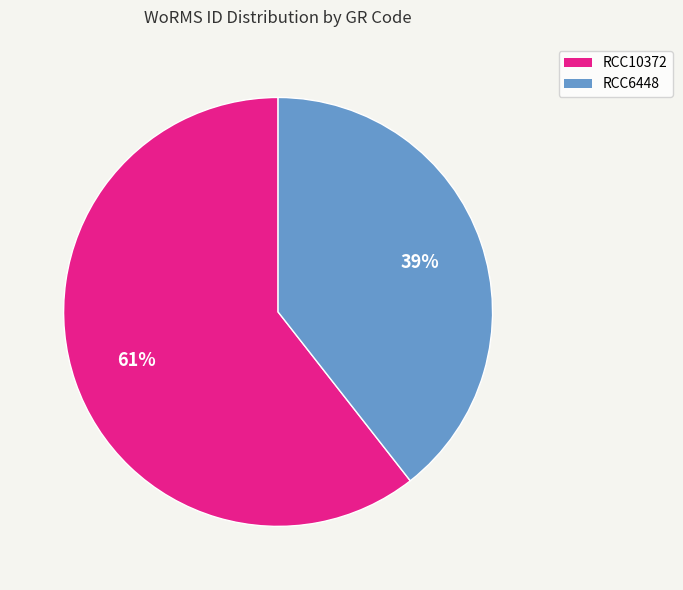

To the nearest percent, what is the average slice percentage?

50%